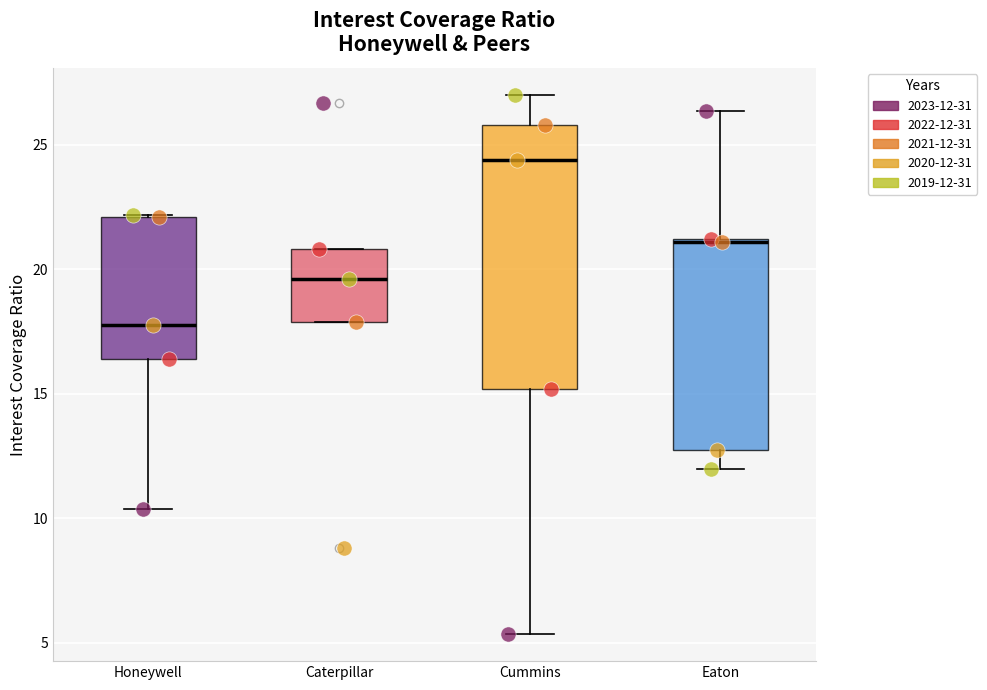

Which box is the tallest, from its lower edge to its upper edge?

Cummins